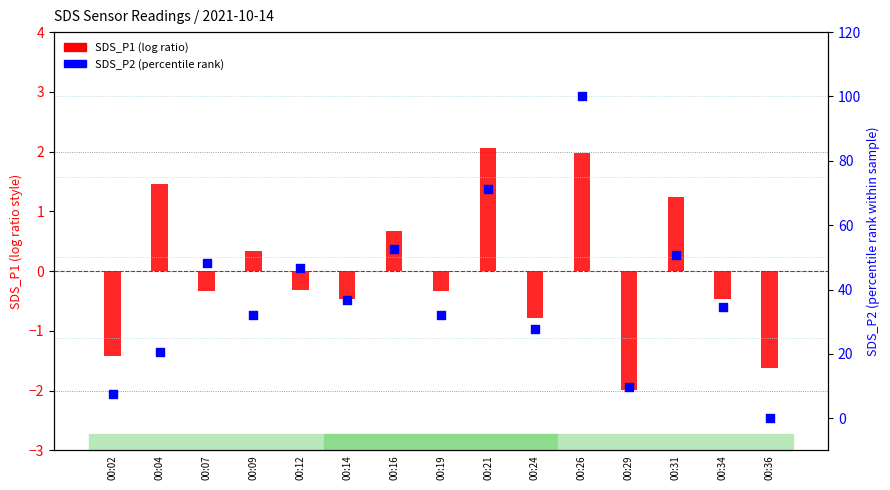

What are all the series names shown in the legend?

SDS_P1 (log ratio), SDS_P2 (percentile rank)